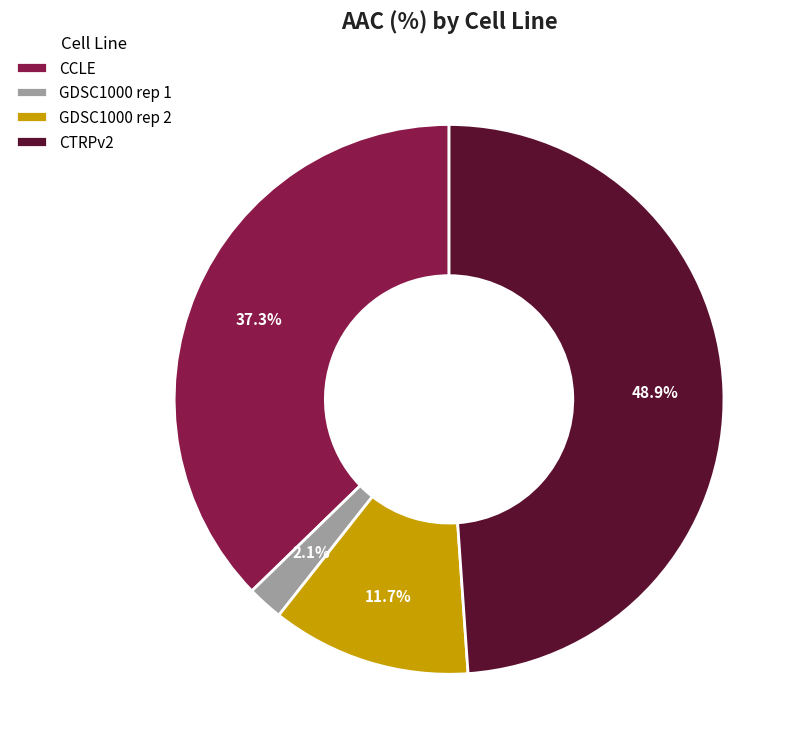

Does any single category account for the majority?

No